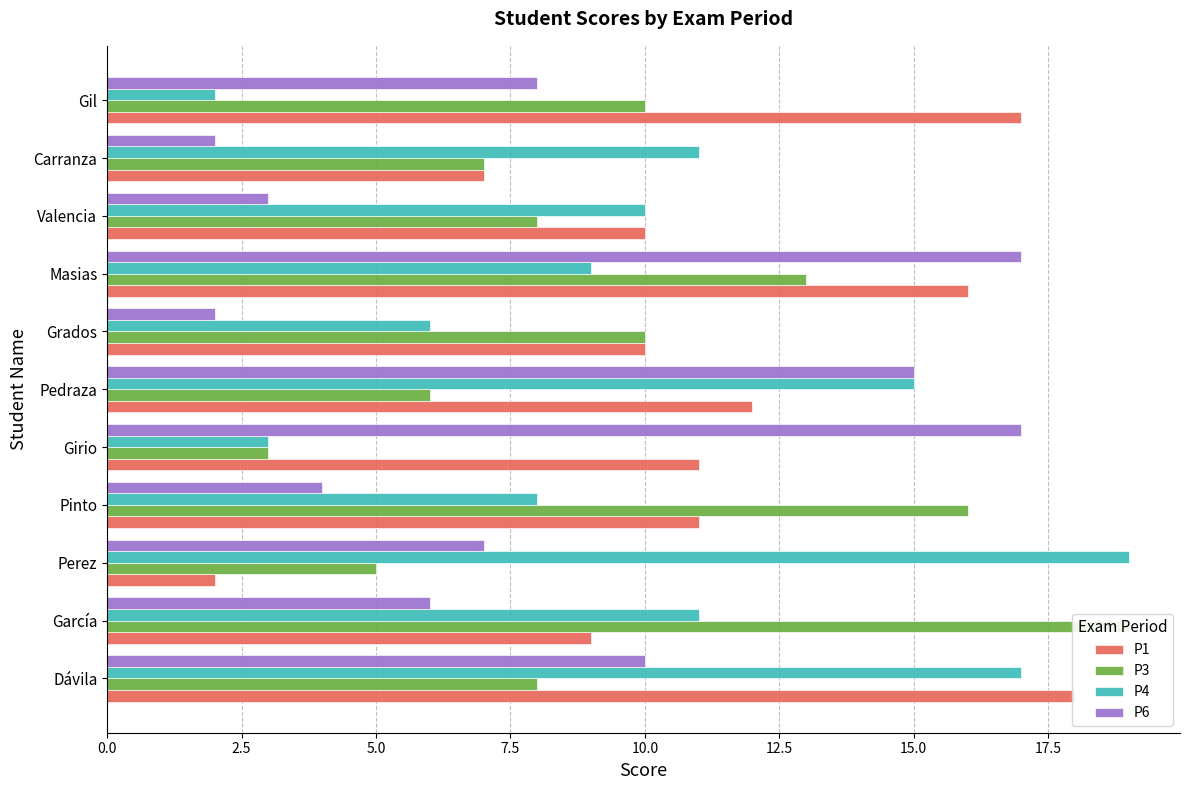

At Gil, list the series in order from smallest to largest.

P4, P6, P3, P1